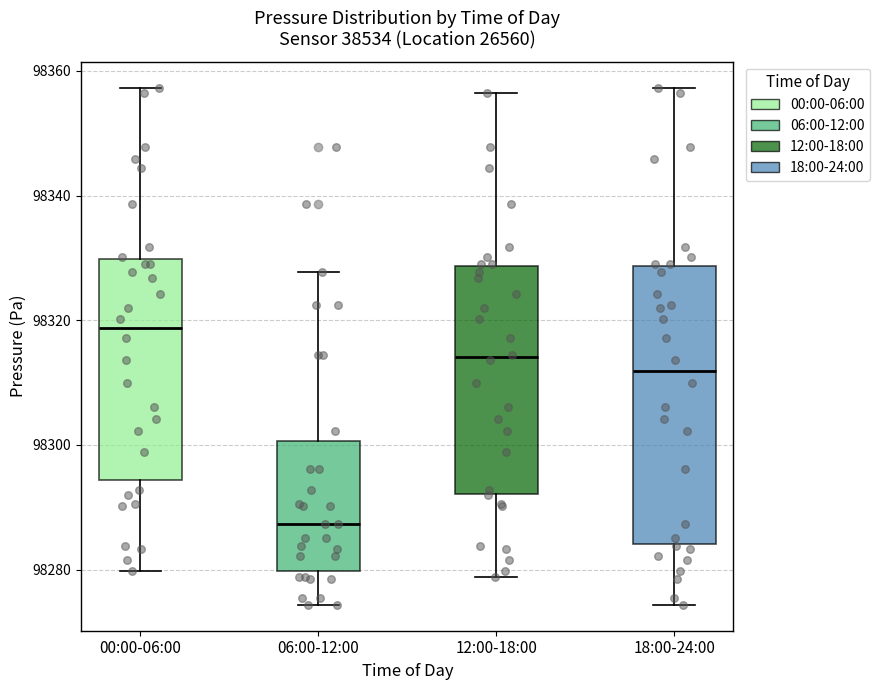

Where is the upper edge of the box for 18:00-24:00 on the y-axis? The values are not printed on the chart, so give them approximately, as read against the axis.

98328